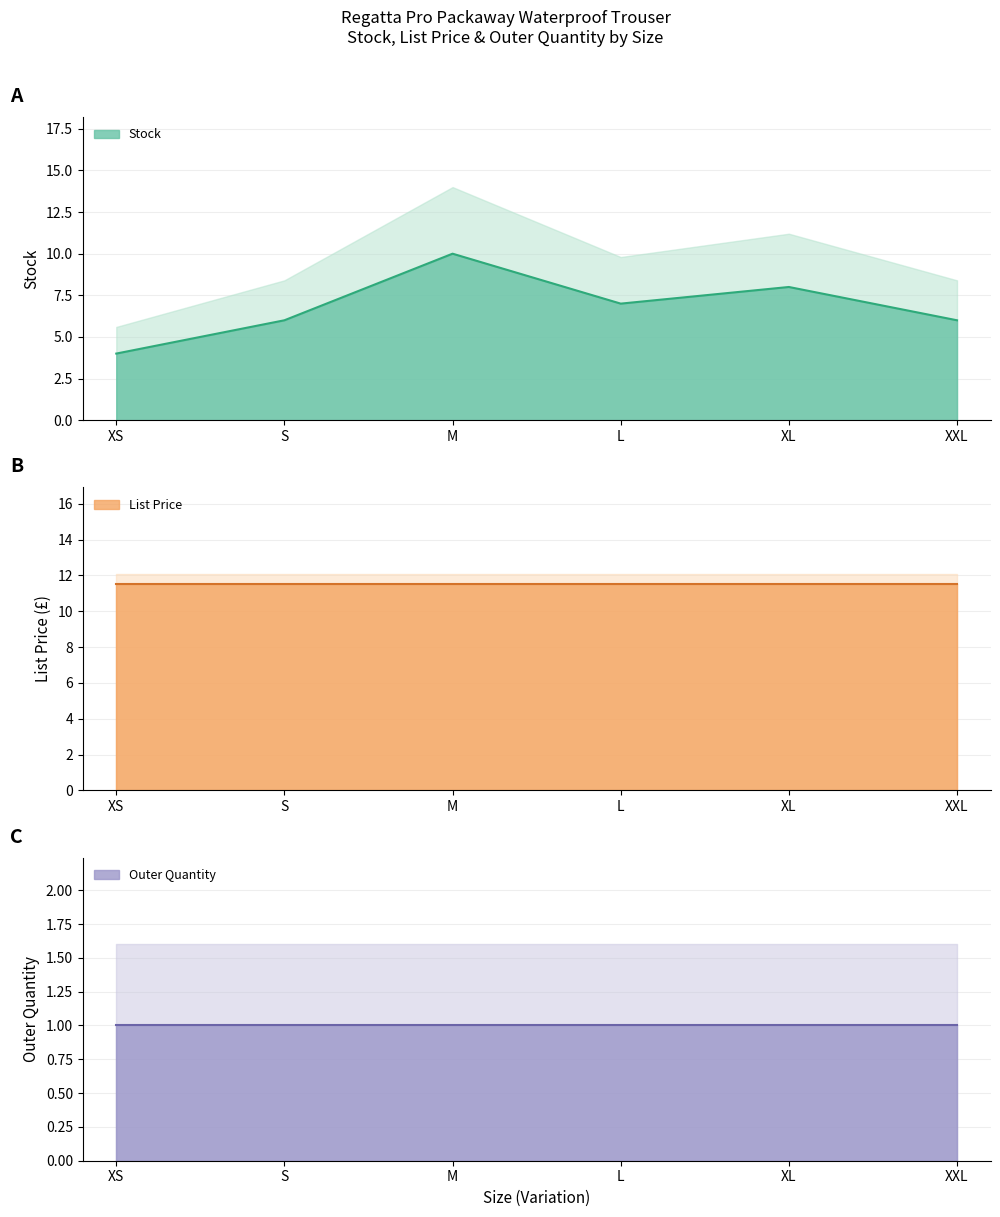

At which label does Stock first exceed 7?

M